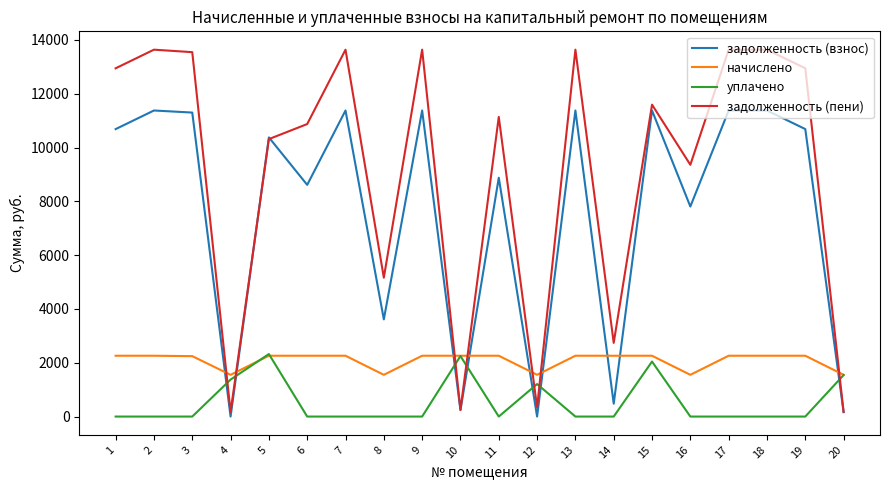

Where is the first local minimum for задолженность (взнос)?

4